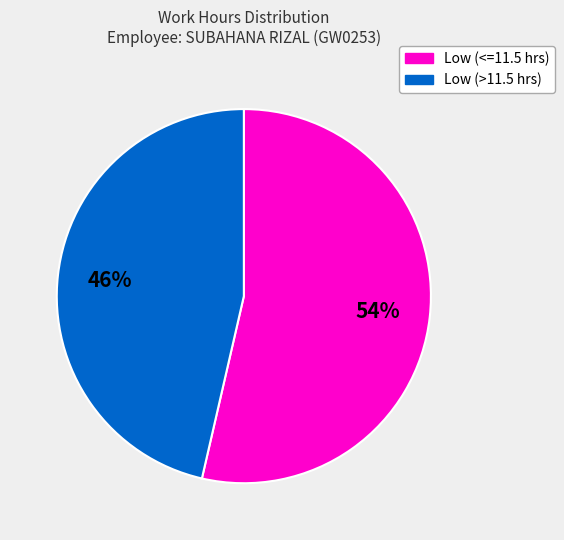

Approximately how many times larger is the value at Low (<=11.5 hrs) compared to Low (>11.5 hrs)?

1.2